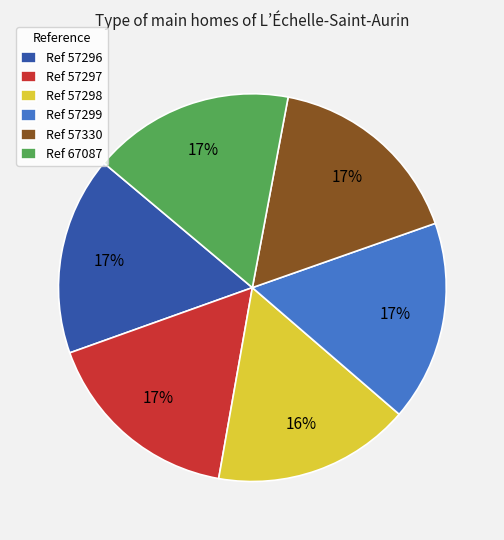

Is there a majority slice in this chart?

No